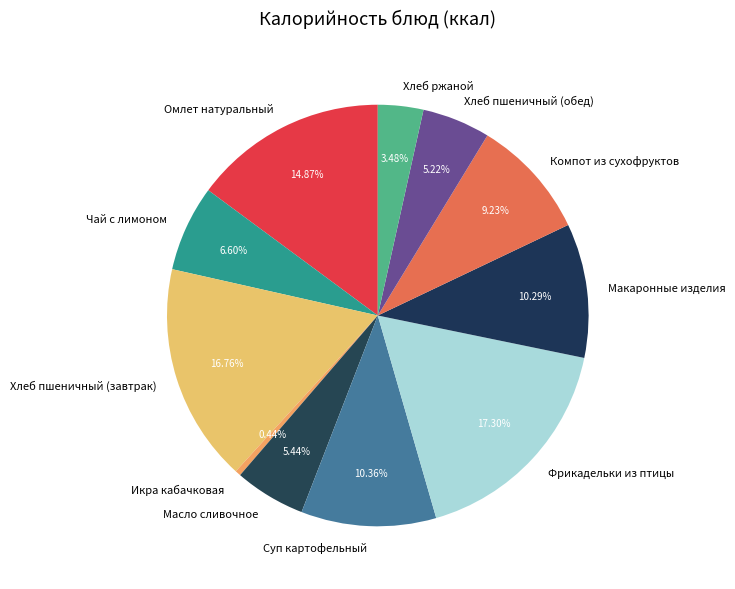

Does Хлеб ржаной account for over 50% of the chart?

No